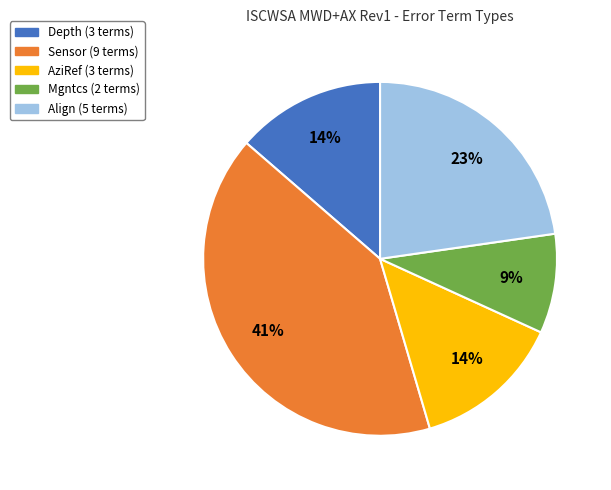

Do Sensor and Depth together represent more than half of the pie?

Yes